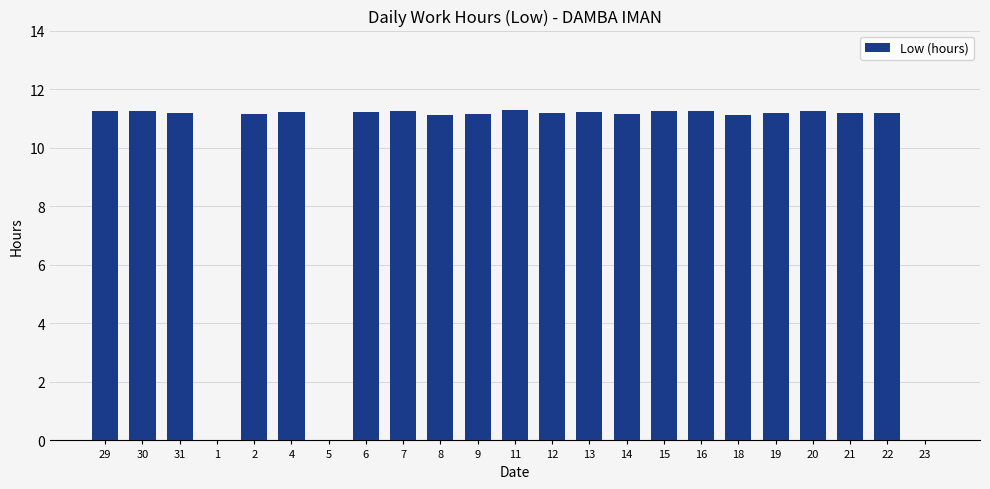

What is the greatest value displayed?

11.3